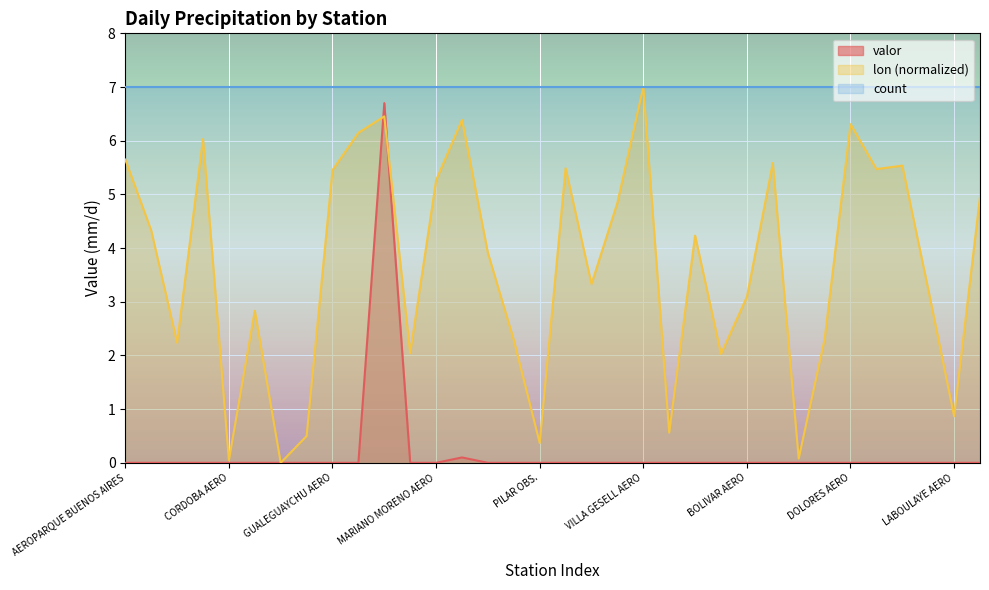

True or false: valor and lon intersect in this chart.

True